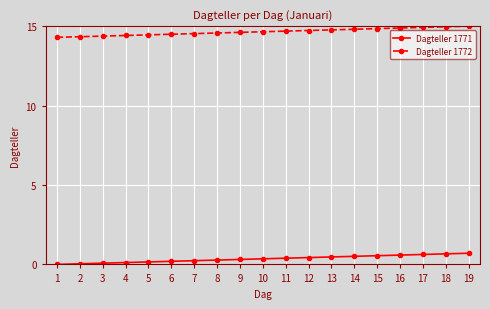

What is the maximum value shown in the chart?

15.0